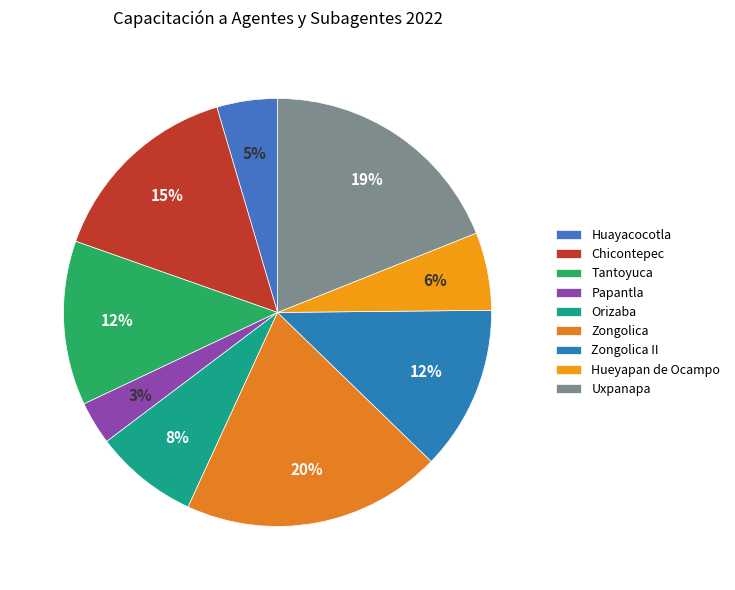

Is there a majority slice in this chart?

No